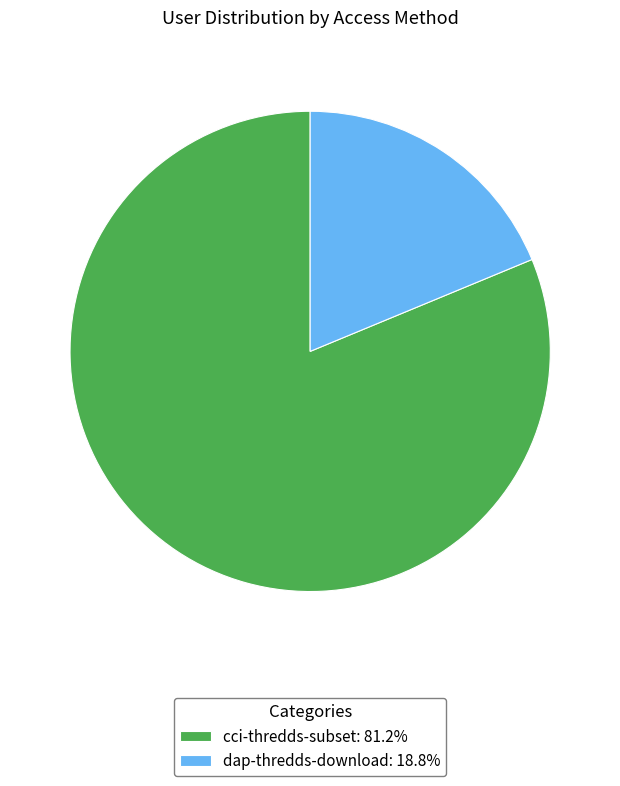

What is the majority slice?

cci-thredds-subset